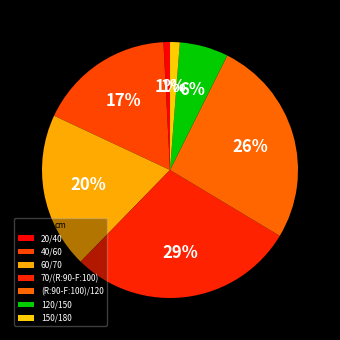

What percentage is the 60/70 slice, to the nearest percent?

20%